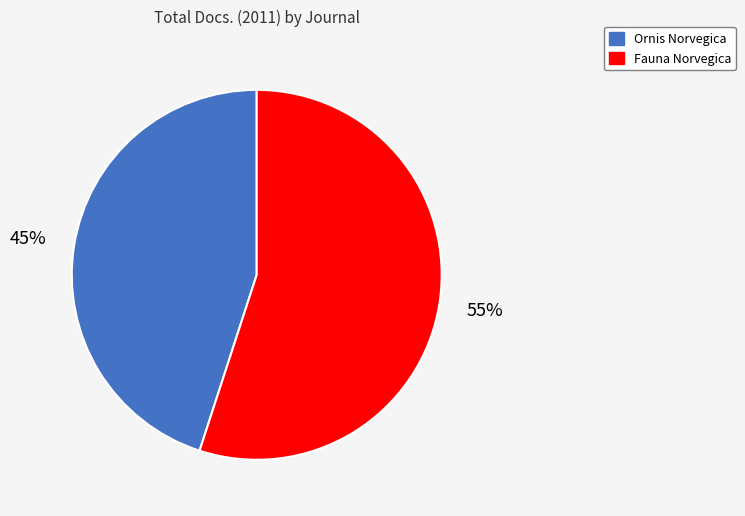

Combined, do Fauna Norvegica and Ornis Norvegica account for over 50%?

Yes